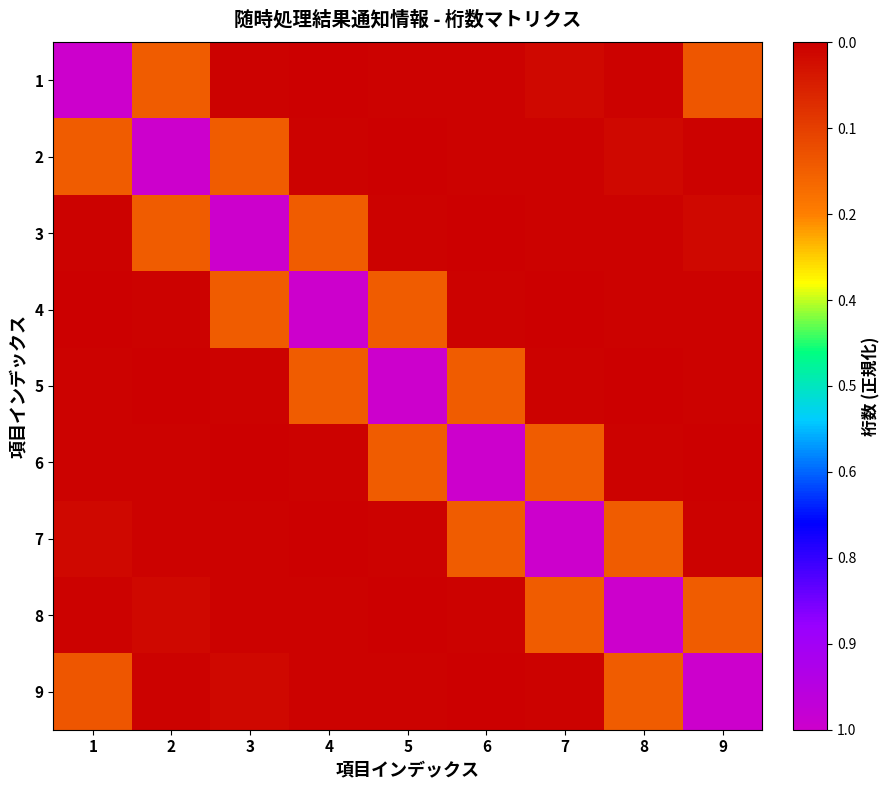

How many distinct data groups are displayed?

9